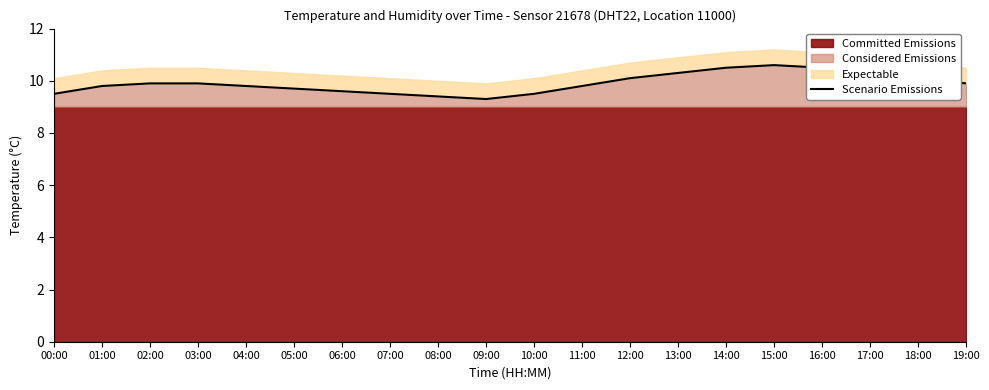

At which category does the chart reach its minimum across all series?

09:00